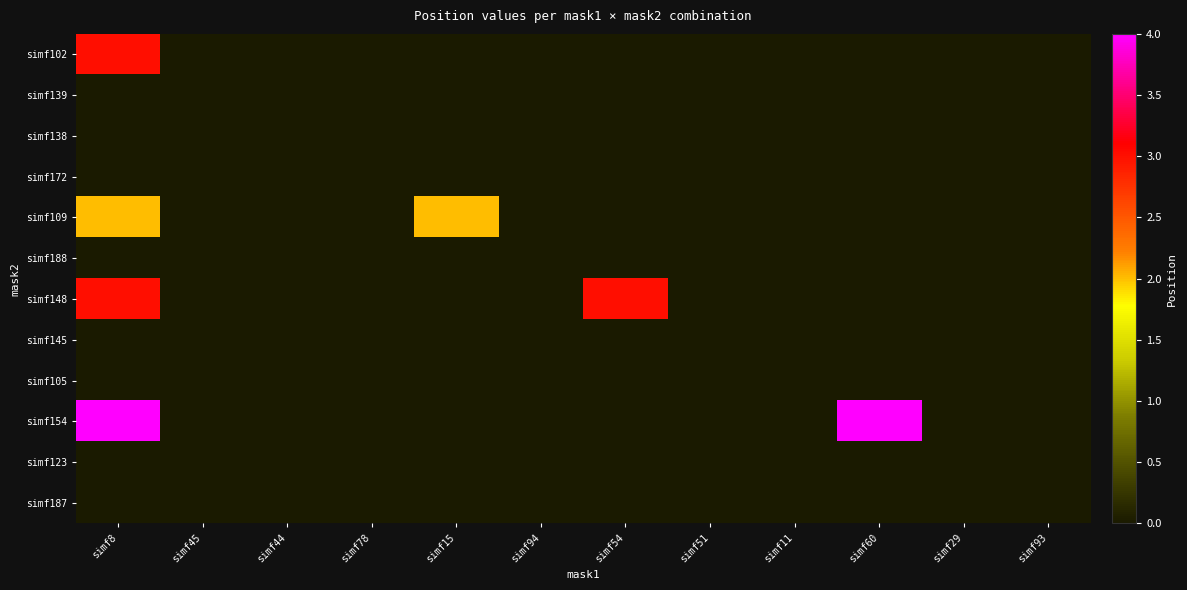

Which series has the largest range (max minus min)?

simf154